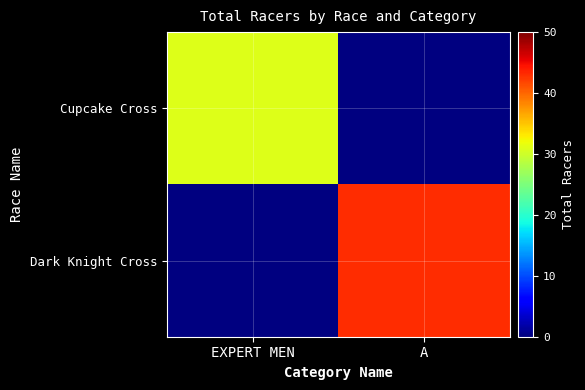

What is the difference between the highest and lowest values at A?

43